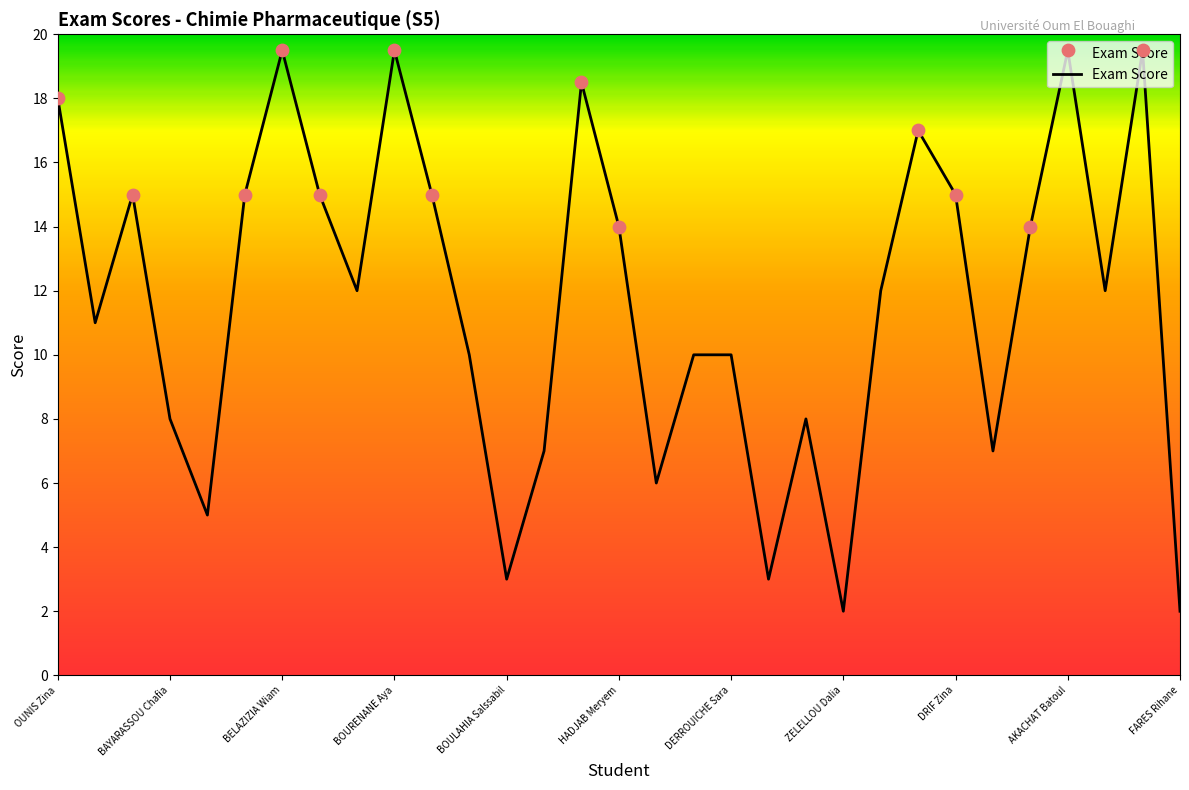

What is the difference between the maximum and minimum values?

17.5